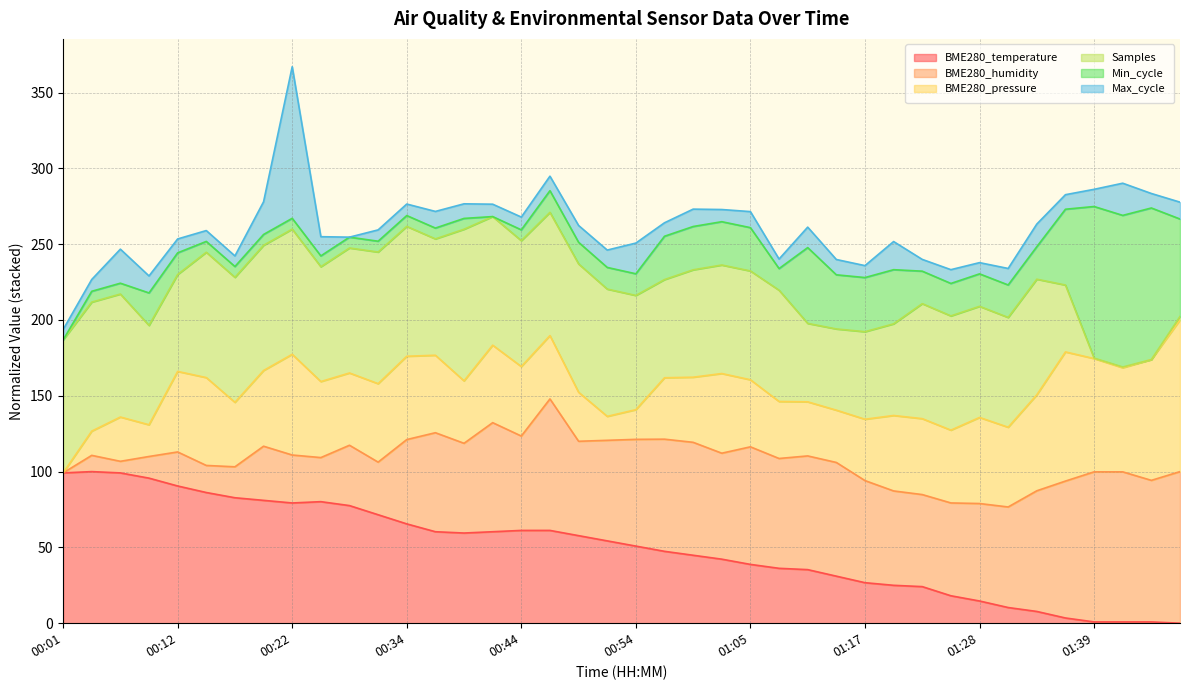

What is the average value?

49.6